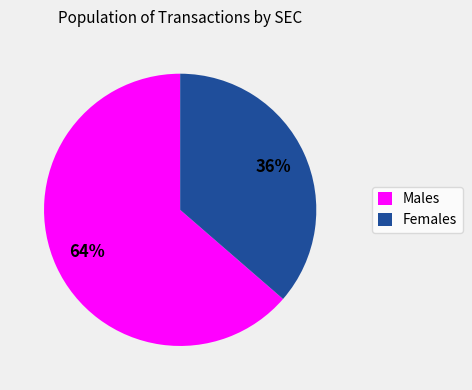

Combined, do Males and Females account for over 50%?

Yes